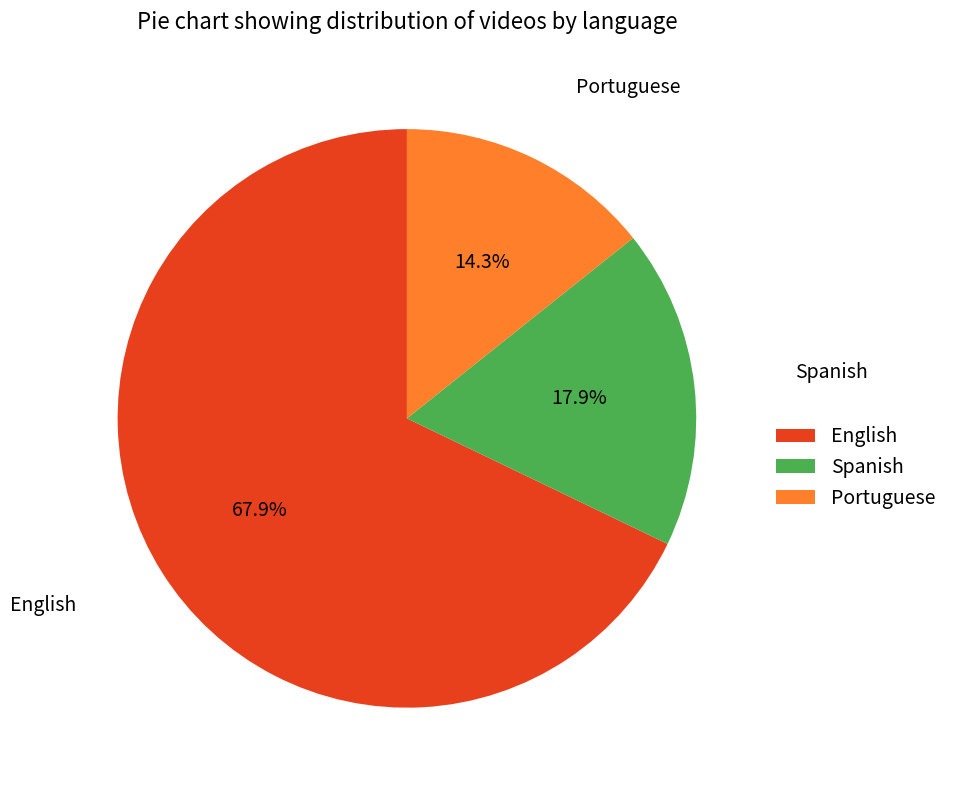

What percentage is NOT represented by Spanish?

82.1%